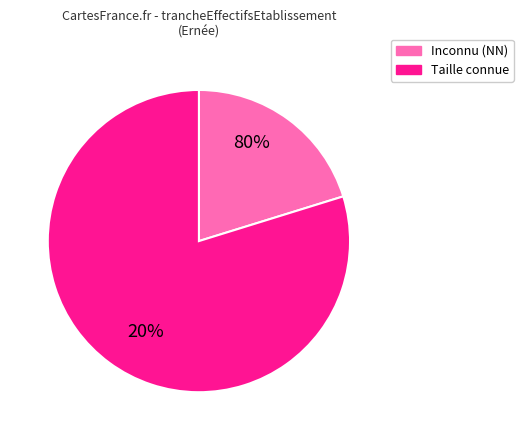

Is 03 the majority of the pie?

No